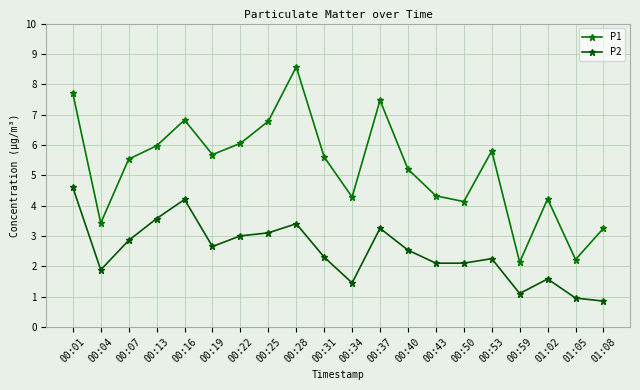

Reading left to right, what are all the values shown in this chart?

P1: 7.7	3.4	5.5	6.0	6.8	5.7	6.0	6.8	8.6	5.6	4.3	7.5	5.2	4.3	4.1	5.8	2.1	4.2	2.2	3.2
P2: 4.6	1.9	2.9	3.6	4.2	2.6	3.0	3.1	3.4	2.3	1.4	3.2	2.5	2.1	2.1	2.2	1.1	1.6	0.9	0.8